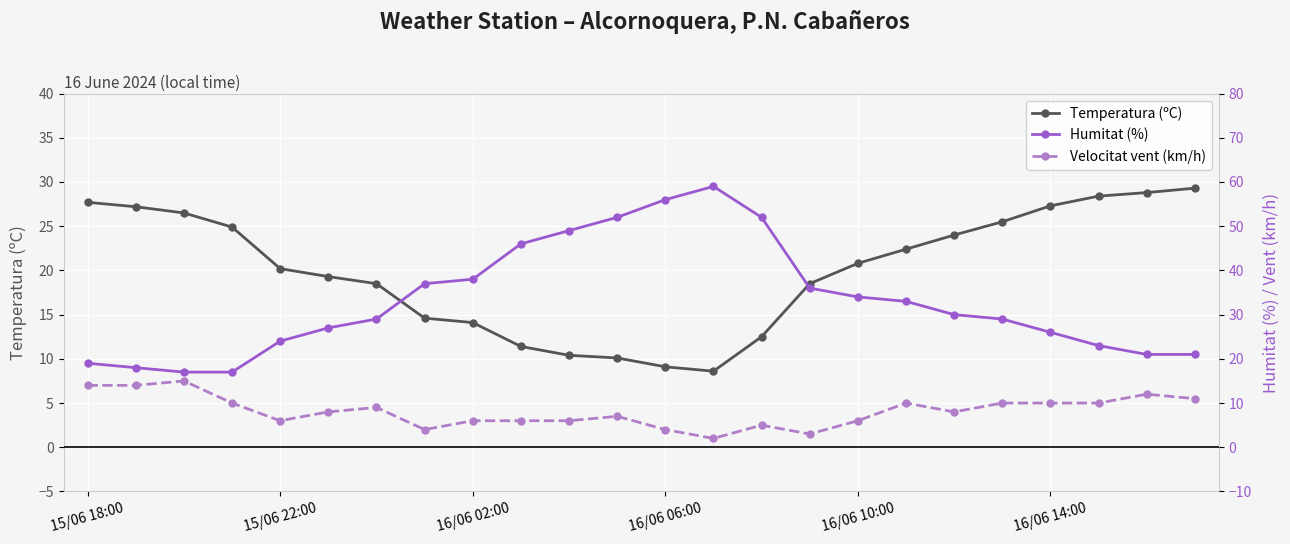

The value of Temperatura (ºC) at 16/06 14:00 is 12.8. True or false?

False